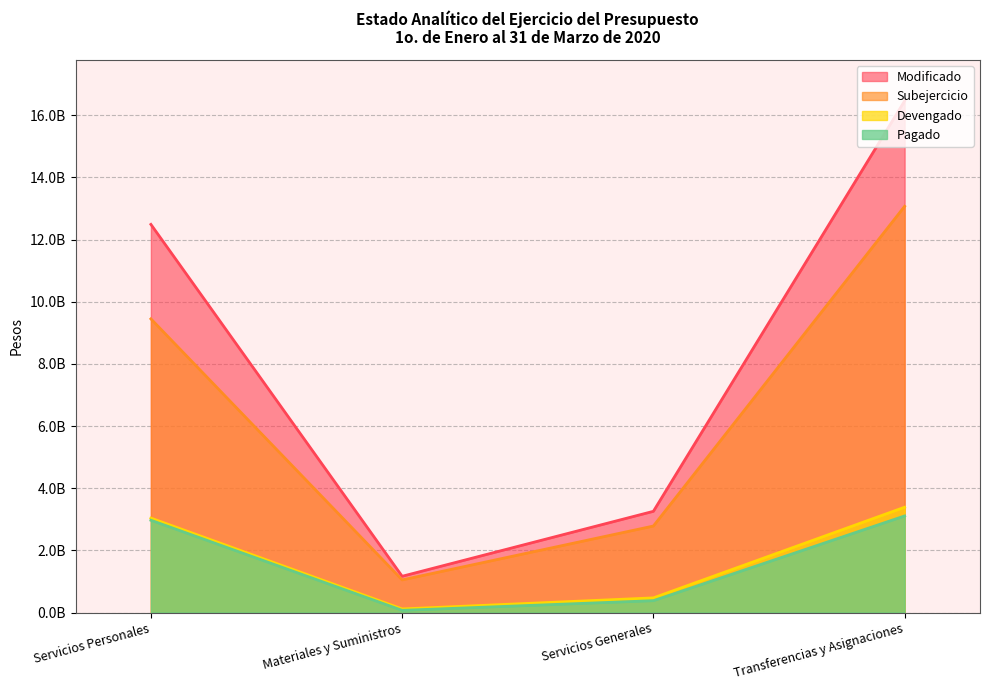

Which series changed the most between Servicios Personales and Transferencias y Asignaciones?

Modificado